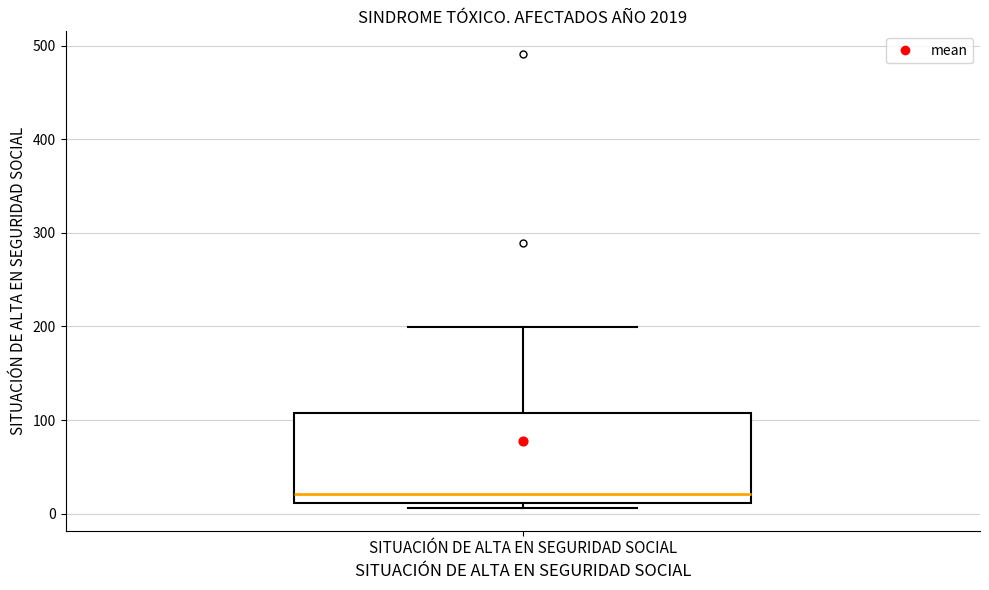

Where is the upper edge of the box for SITUACIÓN DE ALTA EN SEGURIDAD SOCIAL on the y-axis? The values are not printed on the chart, so give them approximately, as read against the axis.

110